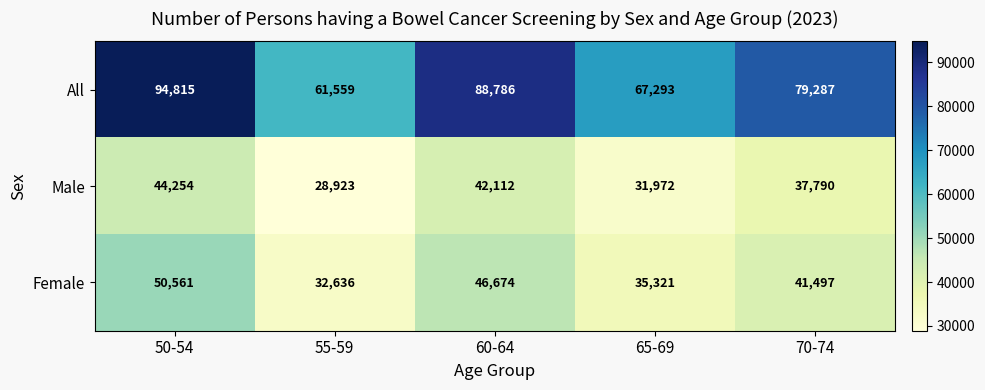

Is it true that Male equals 54596 at 65-69?

False